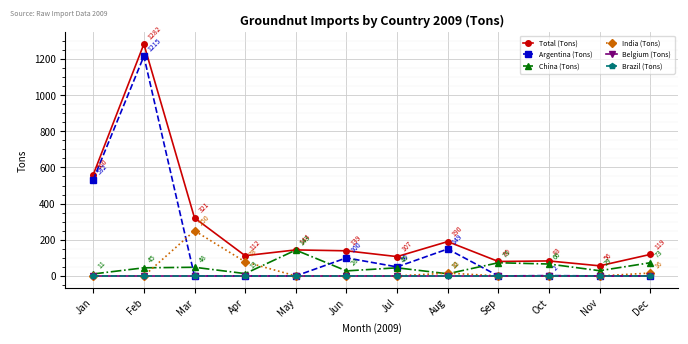

Is this an area chart (filled region under the line)?

No